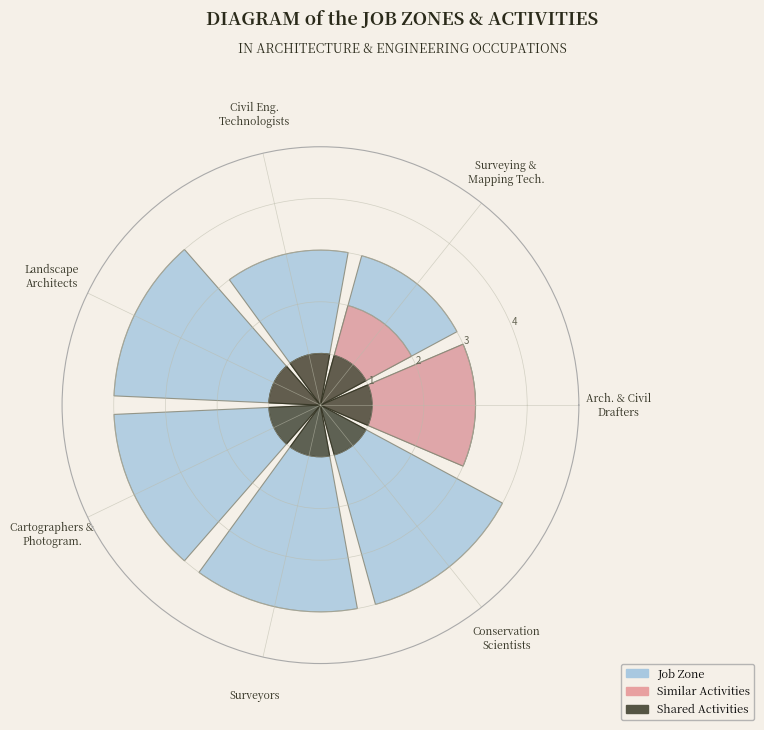

True or false: Arch. & Civil
Drafters accounts for 27% of the total.

False